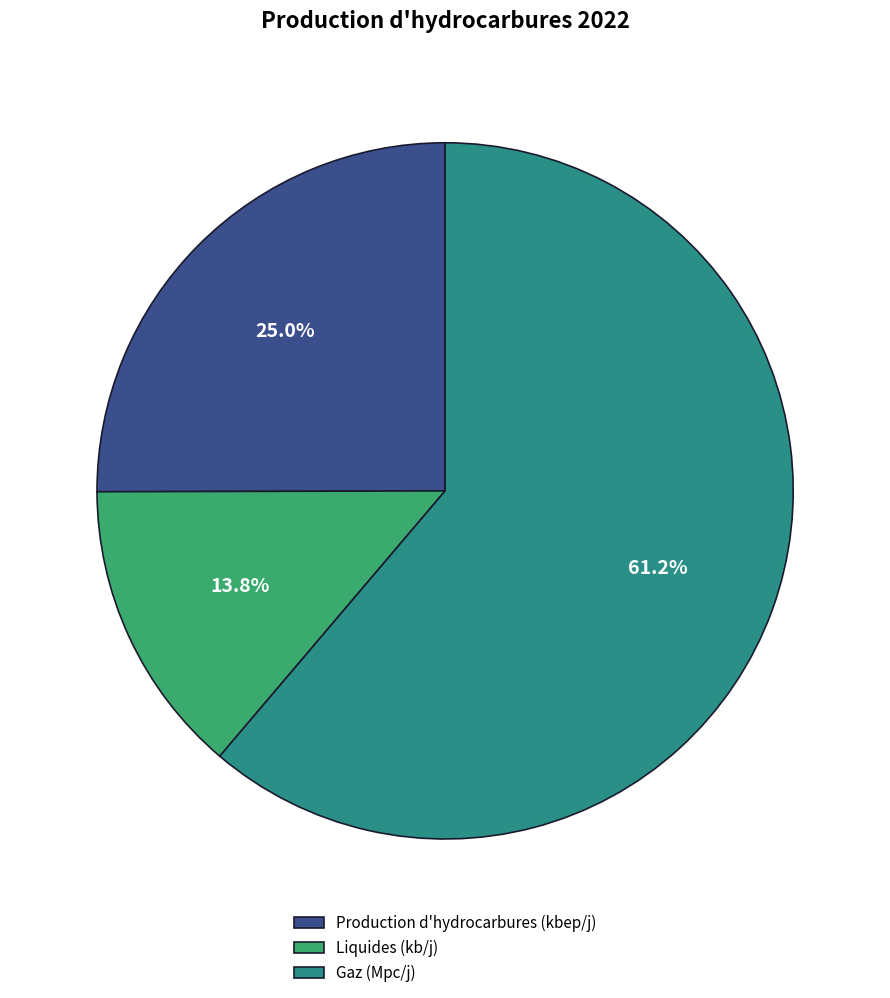

Does Gaz (Mpc/j) represent more than half of the total?

Yes